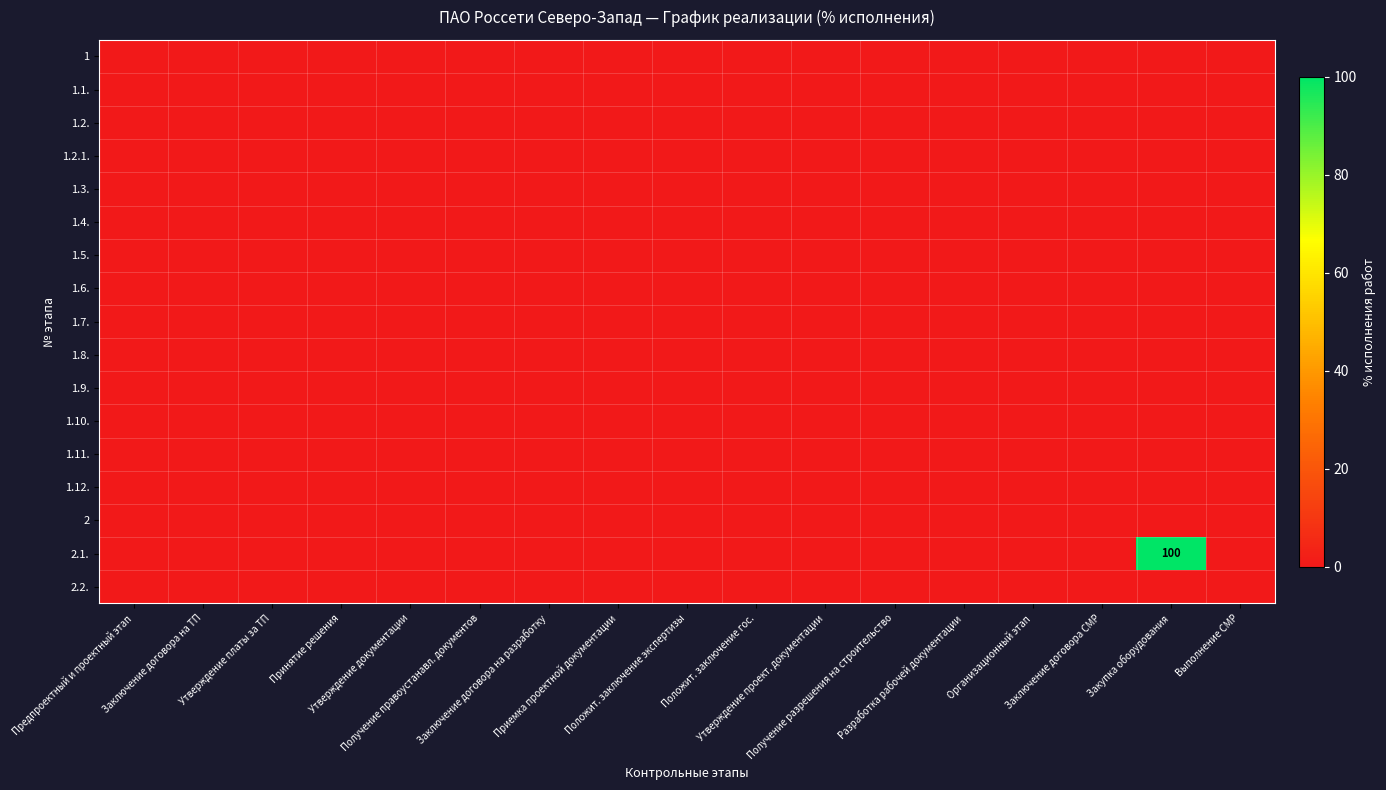

Which category has the highest value in the 2 series?

Предпроектный и проектный этап